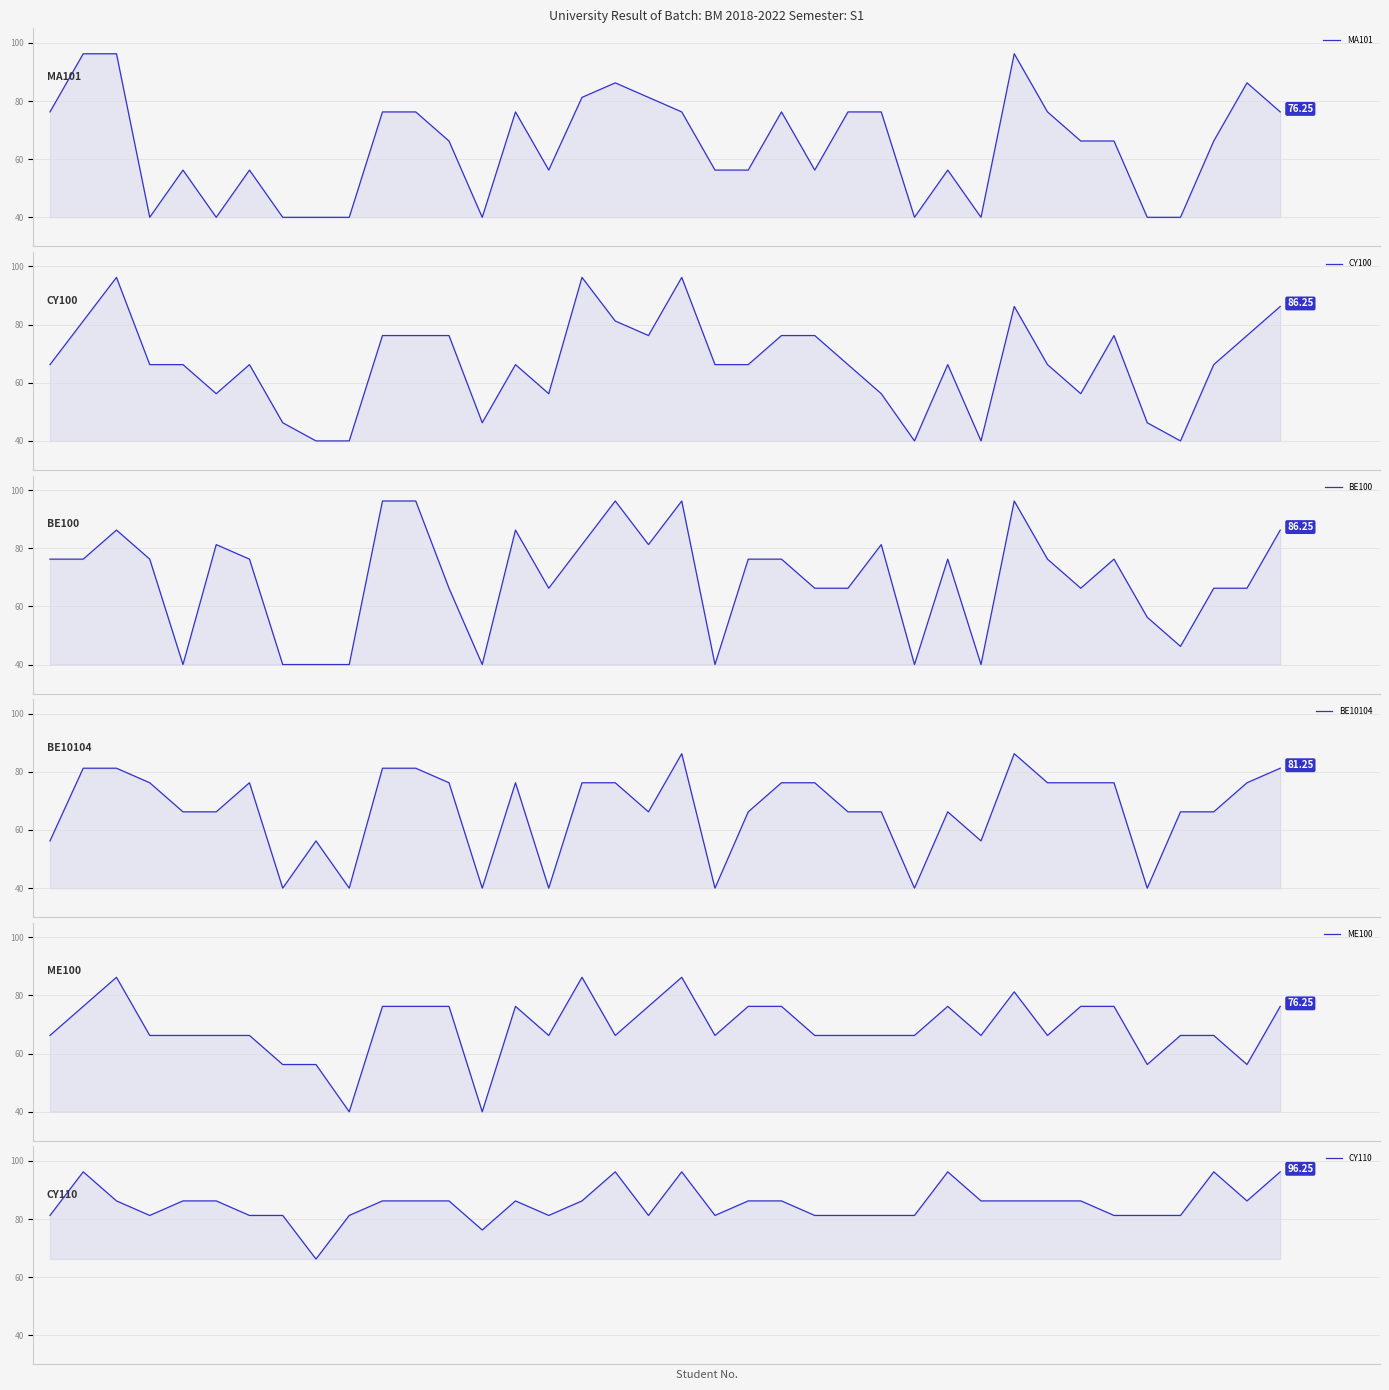

True or false: CY100 has a value of 41.2 at 21.

False